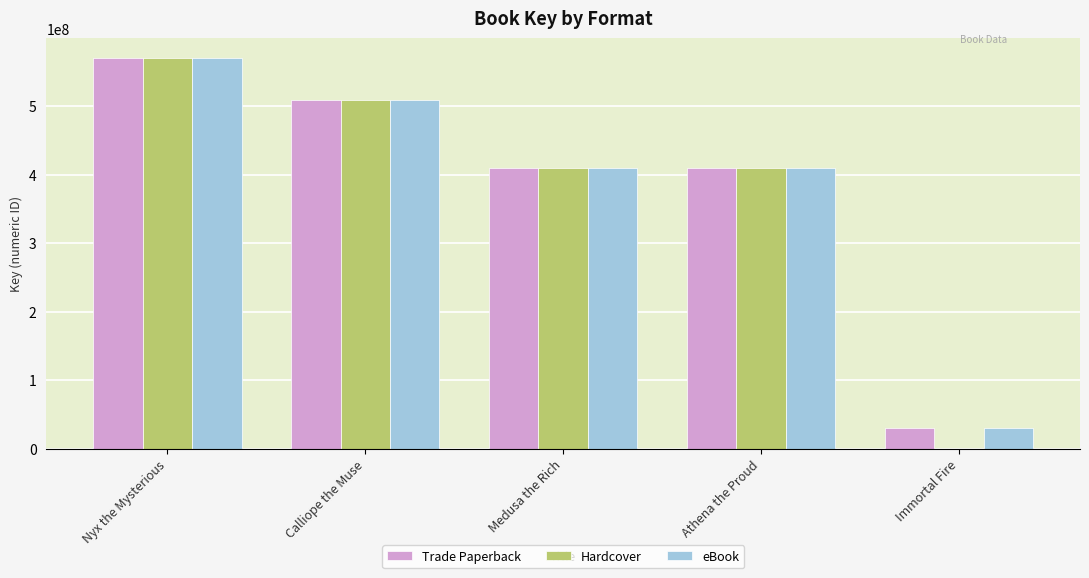

What is the average value of the eBook series?

385971751